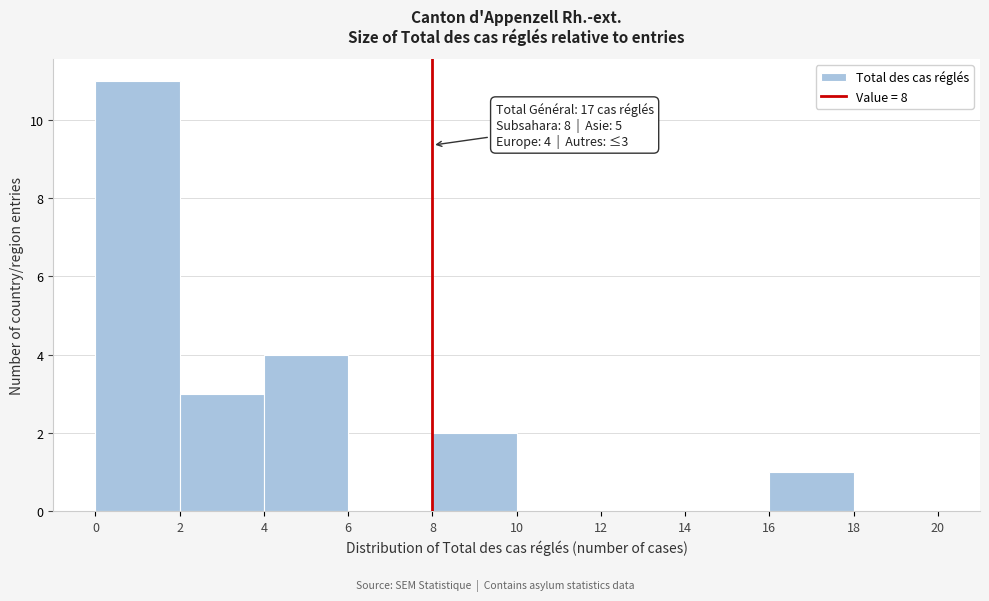

Which range on the x-axis has the tallest bar?

0 to 2